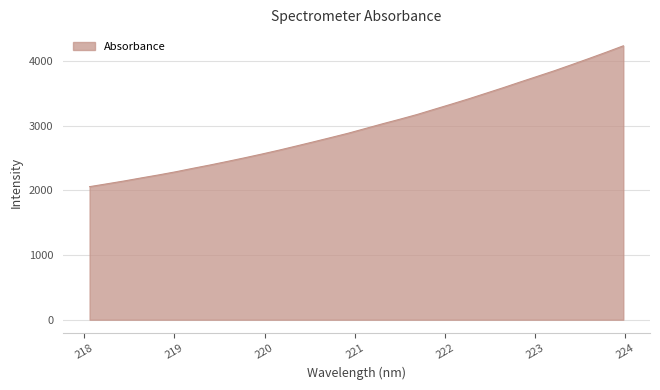

What is the smallest value displayed?

2056.9